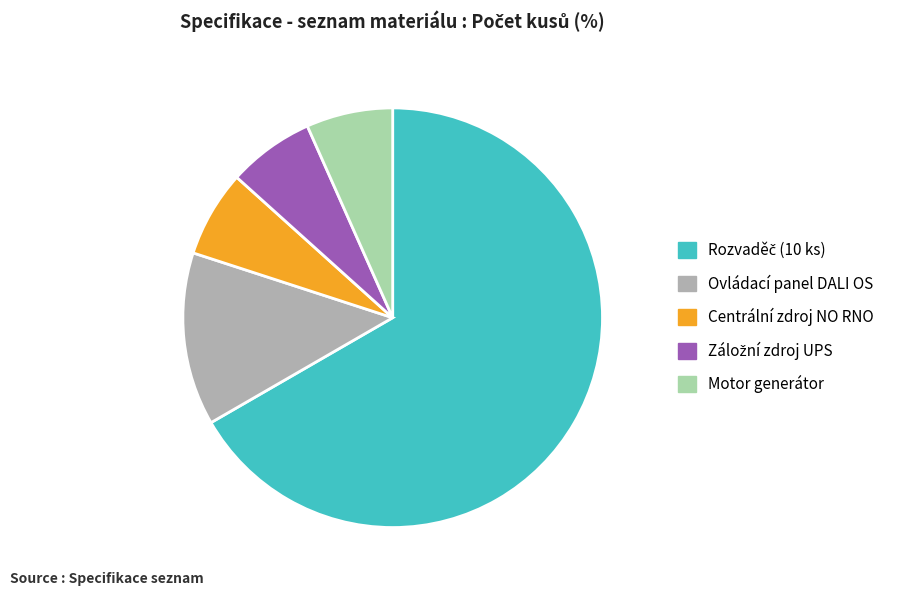

Between Motor generátor and Ovládací panel DALI OS, which is larger?

Ovládací panel DALI OS